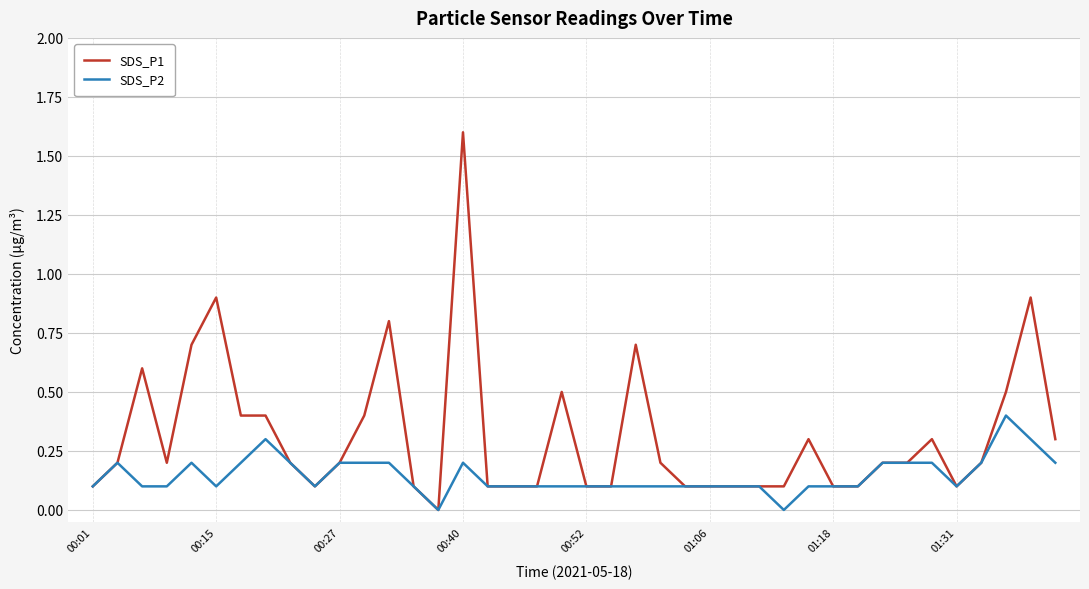

What is the maximum value shown in the chart?

1.6